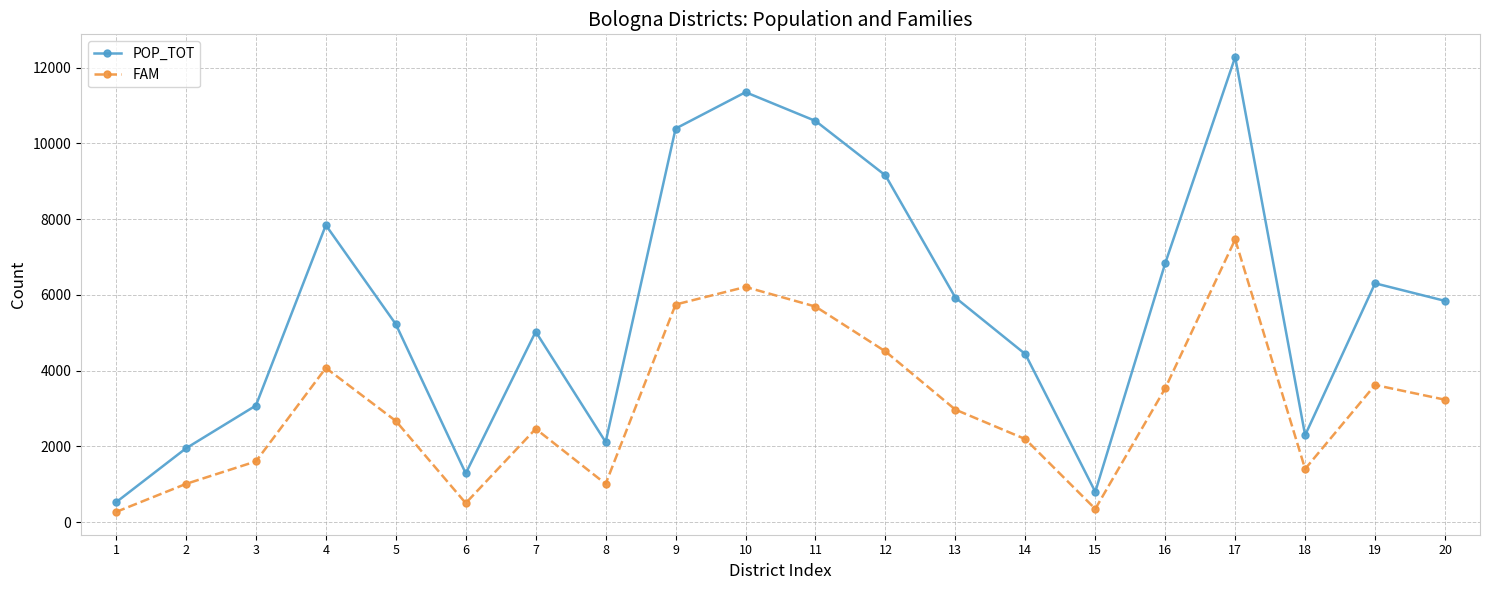

Is it true that POP_TOT equals 12278 at 17?

True